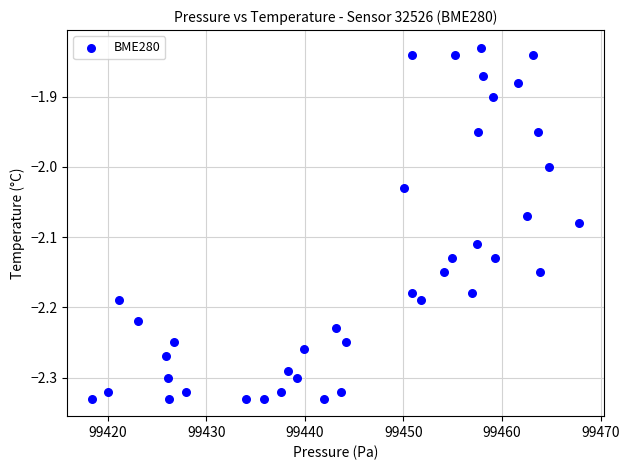

What is the range of X values (max minus min)?

49.5